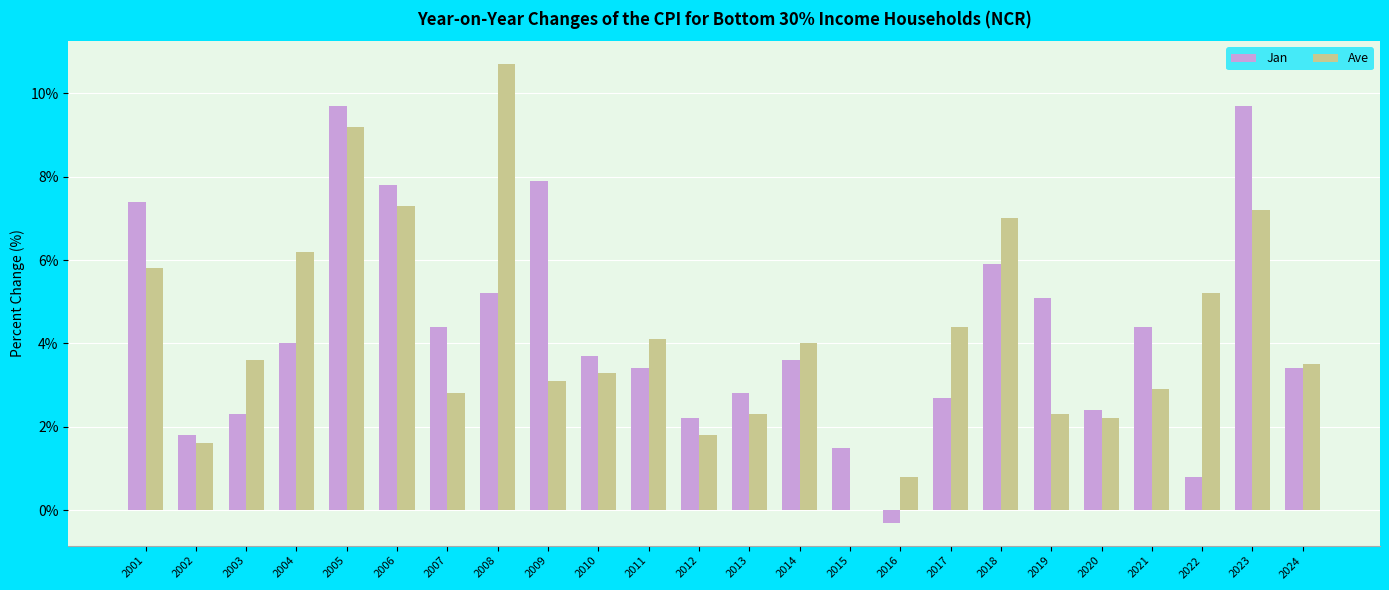

How many groups of bars are there?

24